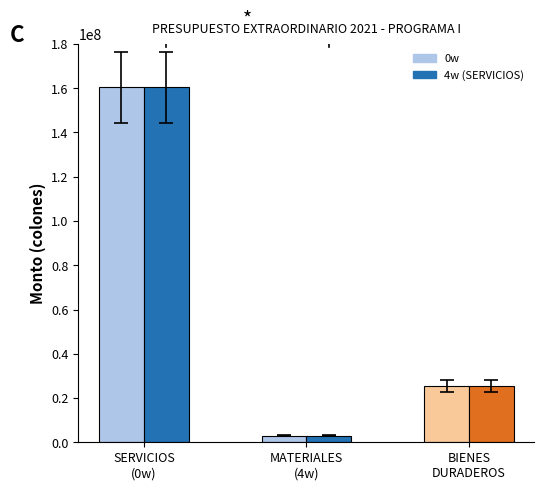

What is the maximum value shown in the chart?

160504299.6